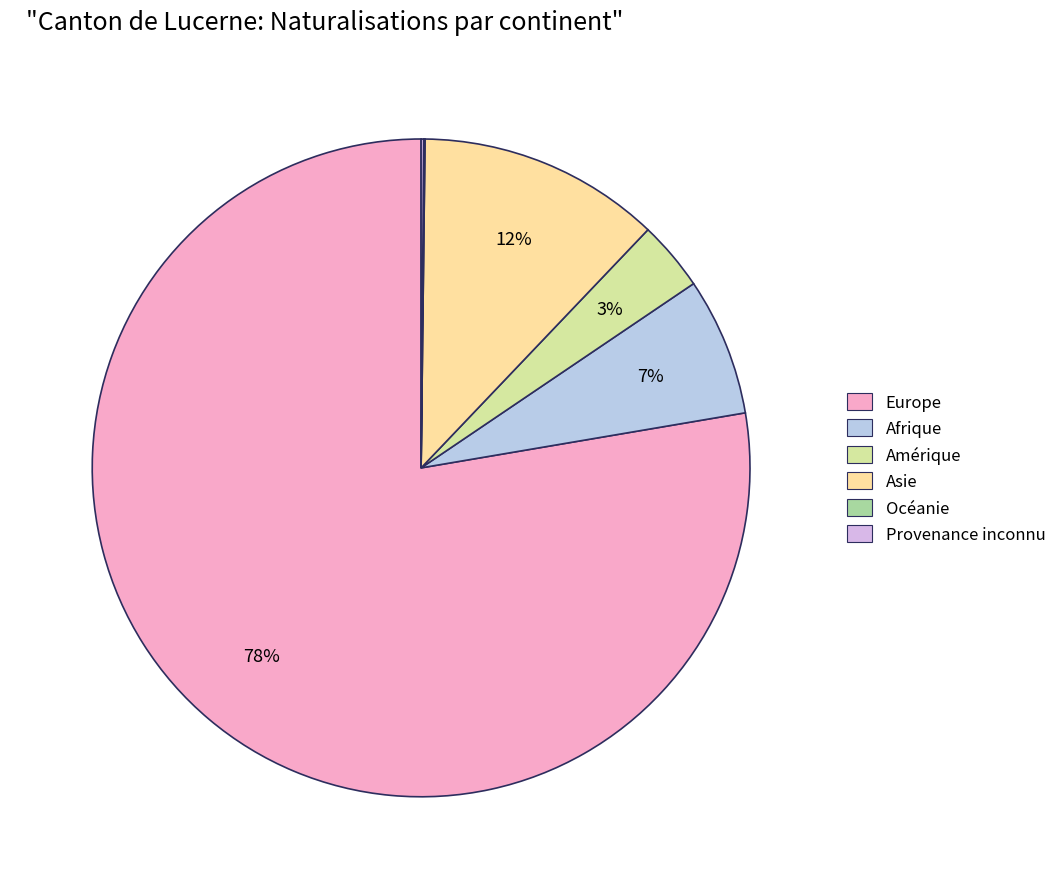

What percentage is NOT represented by Amérique?

96.6%